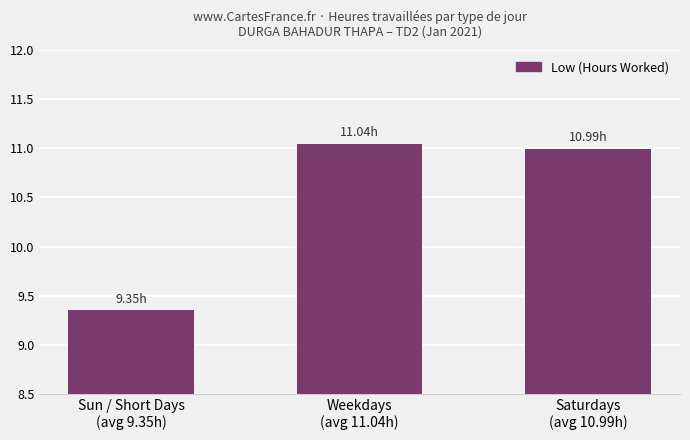

What is the average value?

10.5